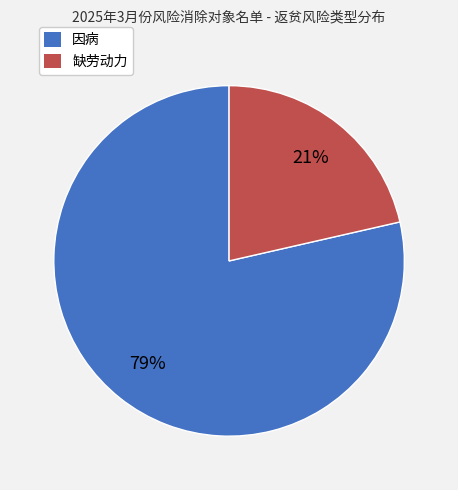

Which category has the biggest portion of the pie?

因病